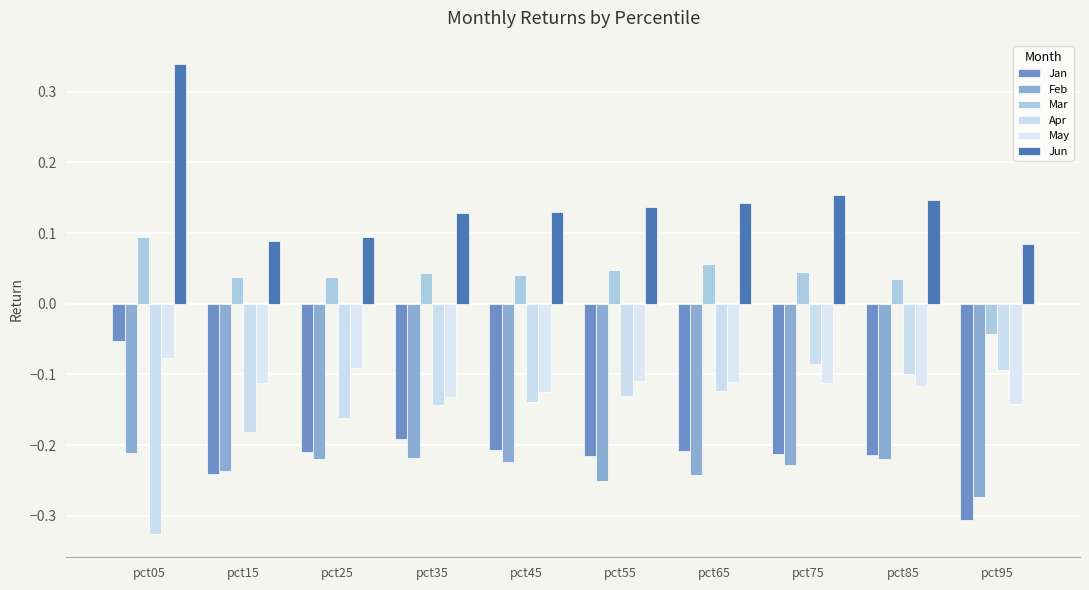

Reading right to left, list all the values displayed in this chart.

Jan: pct95=-0.3	pct85=-0.2	pct75=-0.2	pct65=-0.2	pct55=-0.2	pct45=-0.2	pct35=-0.2	pct25=-0.2	pct15=-0.2	pct05=-0.1
Feb: pct95=-0.3	pct85=-0.2	pct75=-0.2	pct65=-0.2	pct55=-0.3	pct45=-0.2	pct35=-0.2	pct25=-0.2	pct15=-0.2	pct05=-0.2
Mar: pct95=-0.0	pct85=0.0	pct75=0.0	pct65=0.1	pct55=0.0	pct45=0.0	pct35=0.0	pct25=0.0	pct15=0.0	pct05=0.1
Apr: pct95=-0.1	pct85=-0.1	pct75=-0.1	pct65=-0.1	pct55=-0.1	pct45=-0.1	pct35=-0.1	pct25=-0.2	pct15=-0.2	pct05=-0.3
May: pct95=-0.1	pct85=-0.1	pct75=-0.1	pct65=-0.1	pct55=-0.1	pct45=-0.1	pct35=-0.1	pct25=-0.1	pct15=-0.1	pct05=-0.1
Jun: pct95=0.1	pct85=0.1	pct75=0.2	pct65=0.1	pct55=0.1	pct45=0.1	pct35=0.1	pct25=0.1	pct15=0.1	pct05=0.3